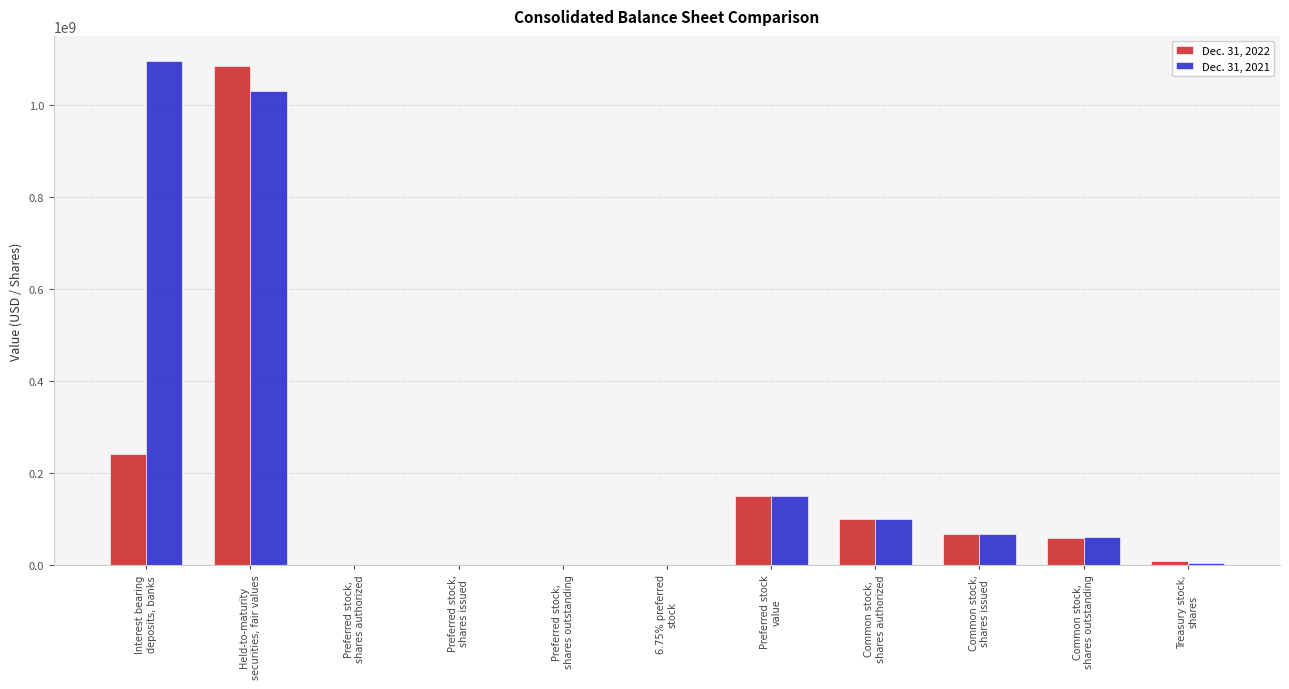

Which label corresponds to the largest value in the chart?

Interest bearing
deposits, banks